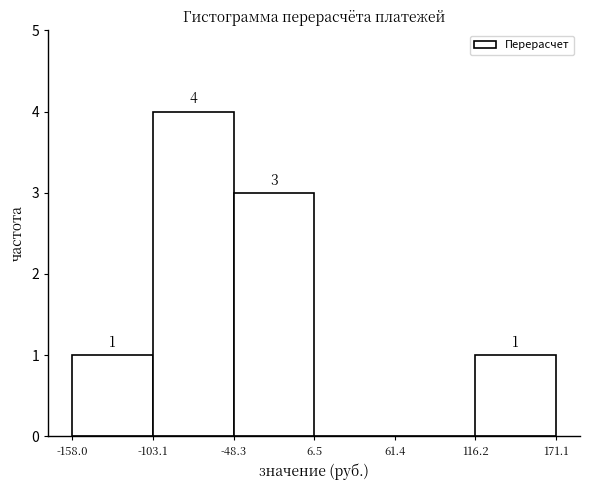

Which range on the x-axis has the tallest bar?

-103.1 to -48.3